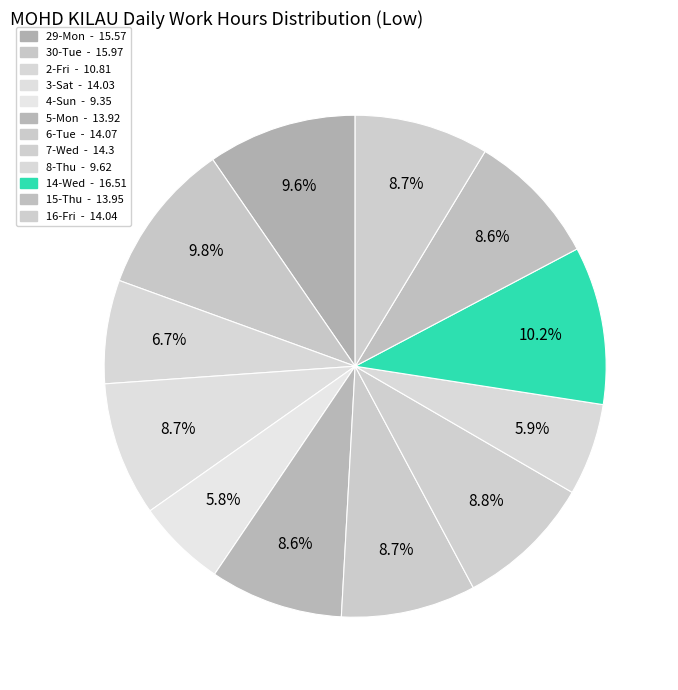

How many slices are in this pie chart?

12